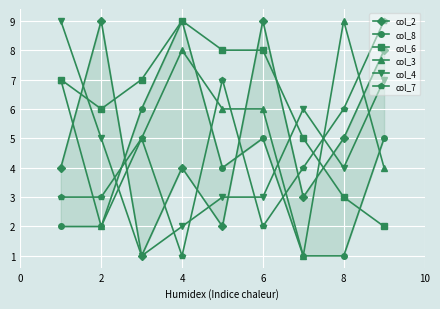

How many intersections are there between col_4 and col_8?

2